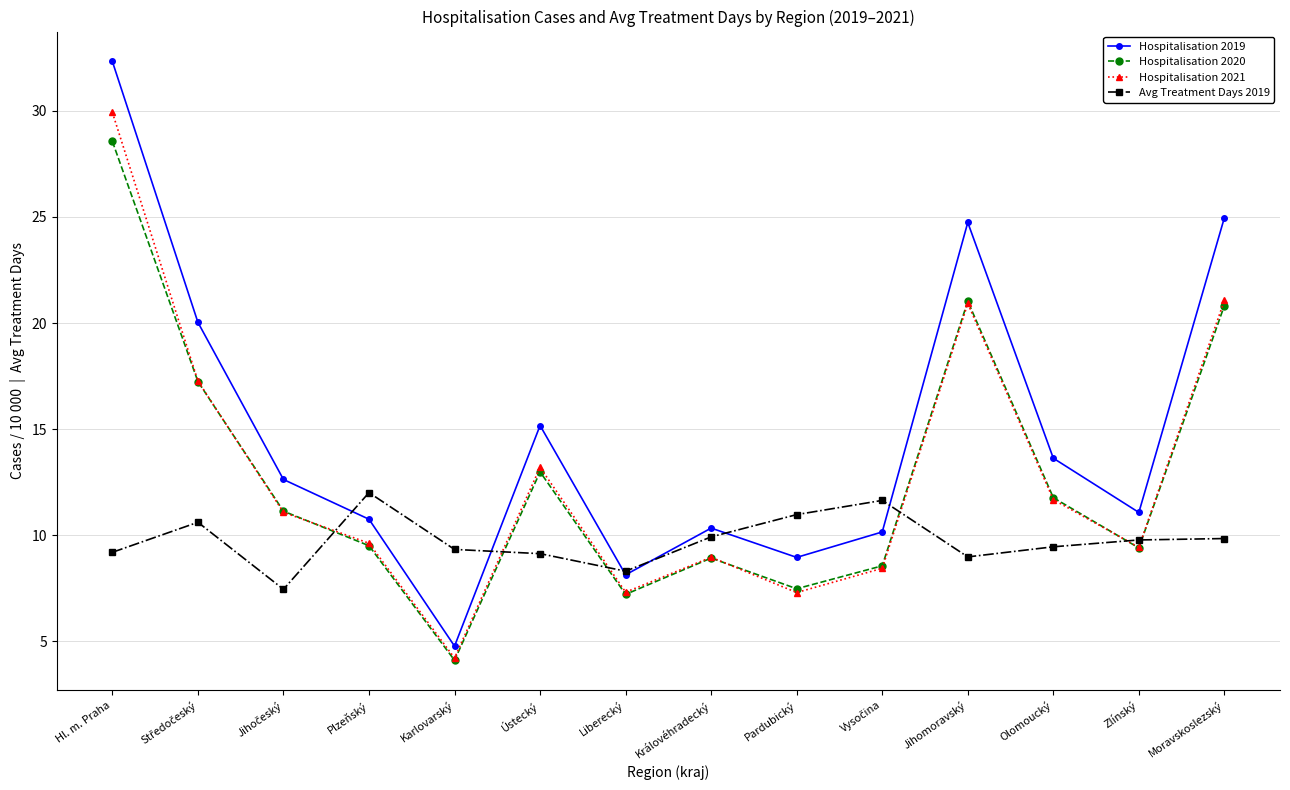

What is the smallest value displayed?

4.1